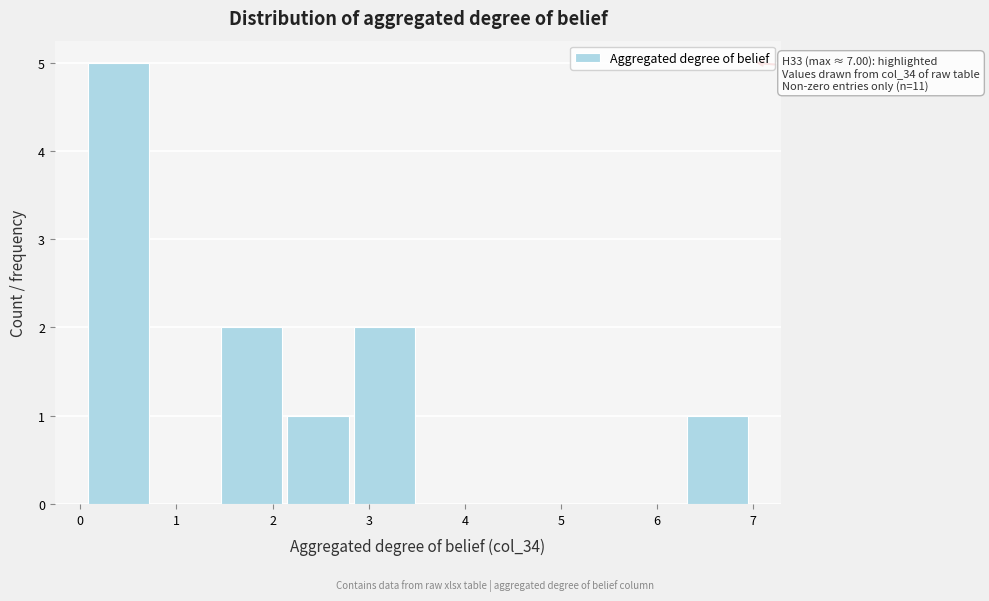

Over which range of the x-axis is the bar tallest?

0.1 to 0.8